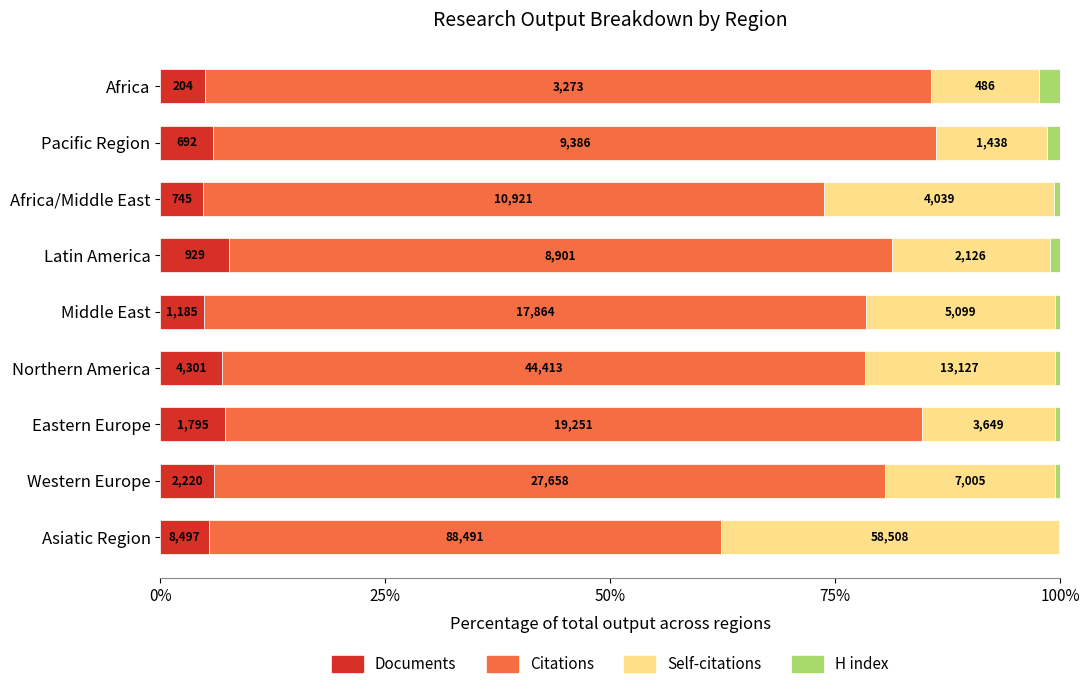

What is the difference between the maximum and second lowest values in the H index series?

1.9